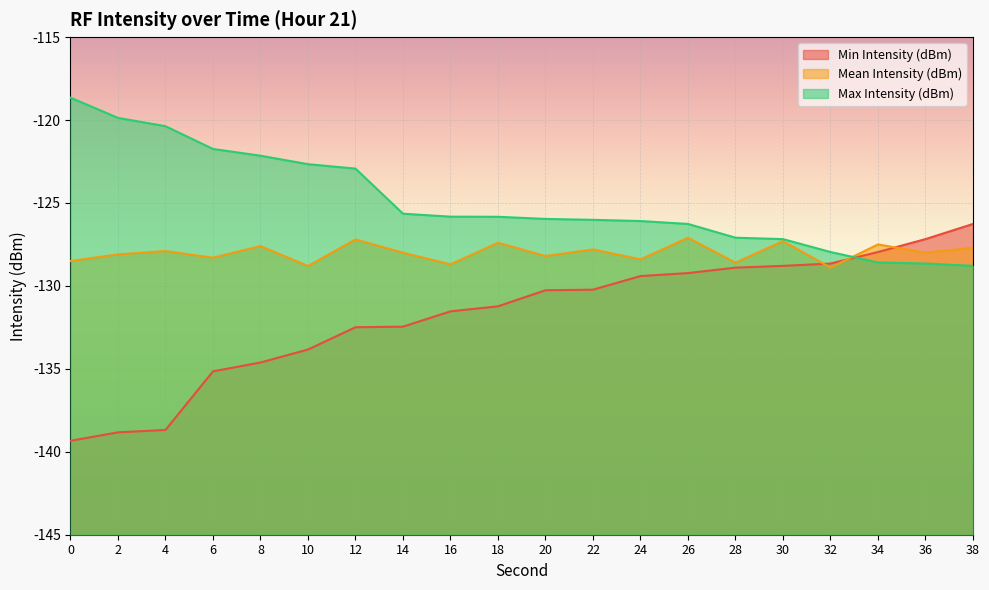

What is the greatest value displayed?

-118.7